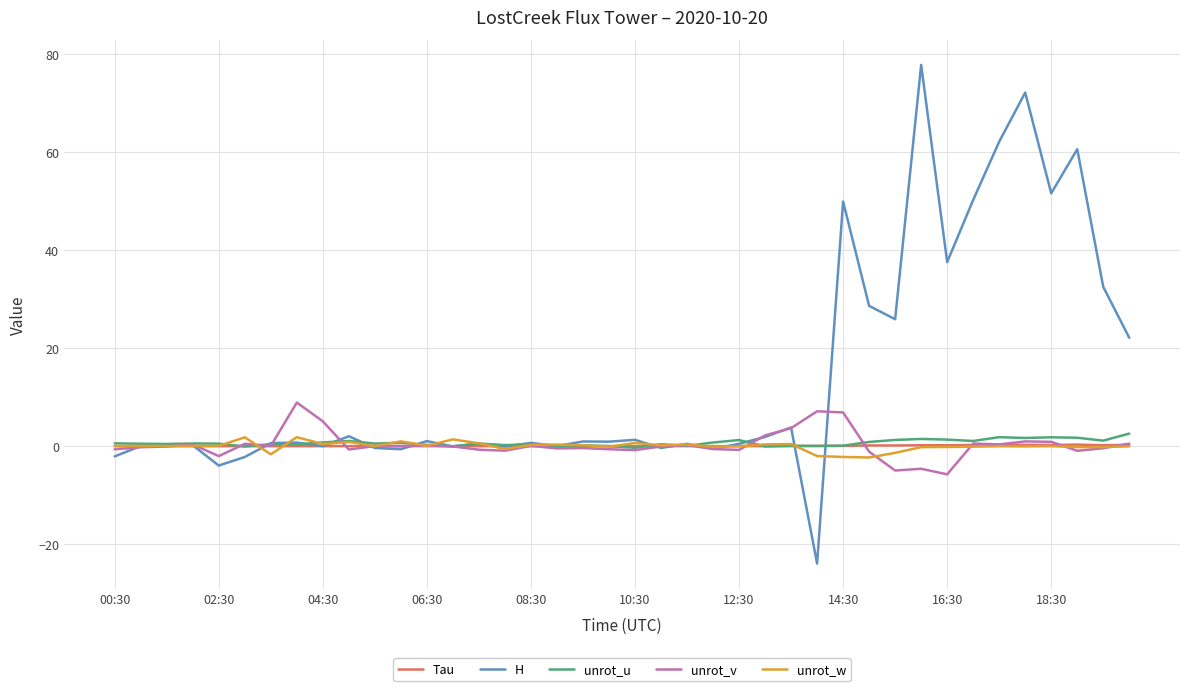

What is the greatest value displayed?

77.8